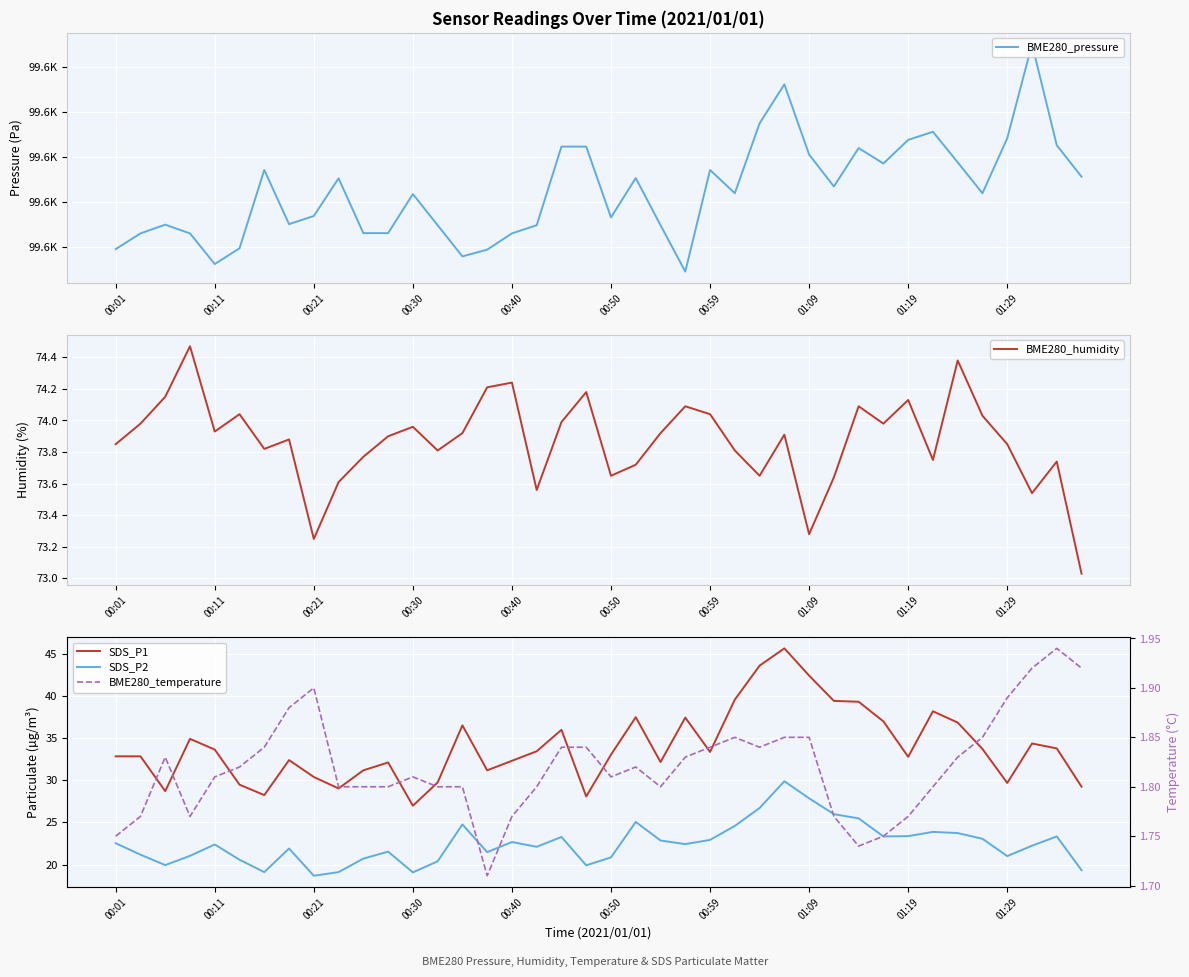

True or false: SDS_P1 and BME280_temperature intersect in this chart.

False